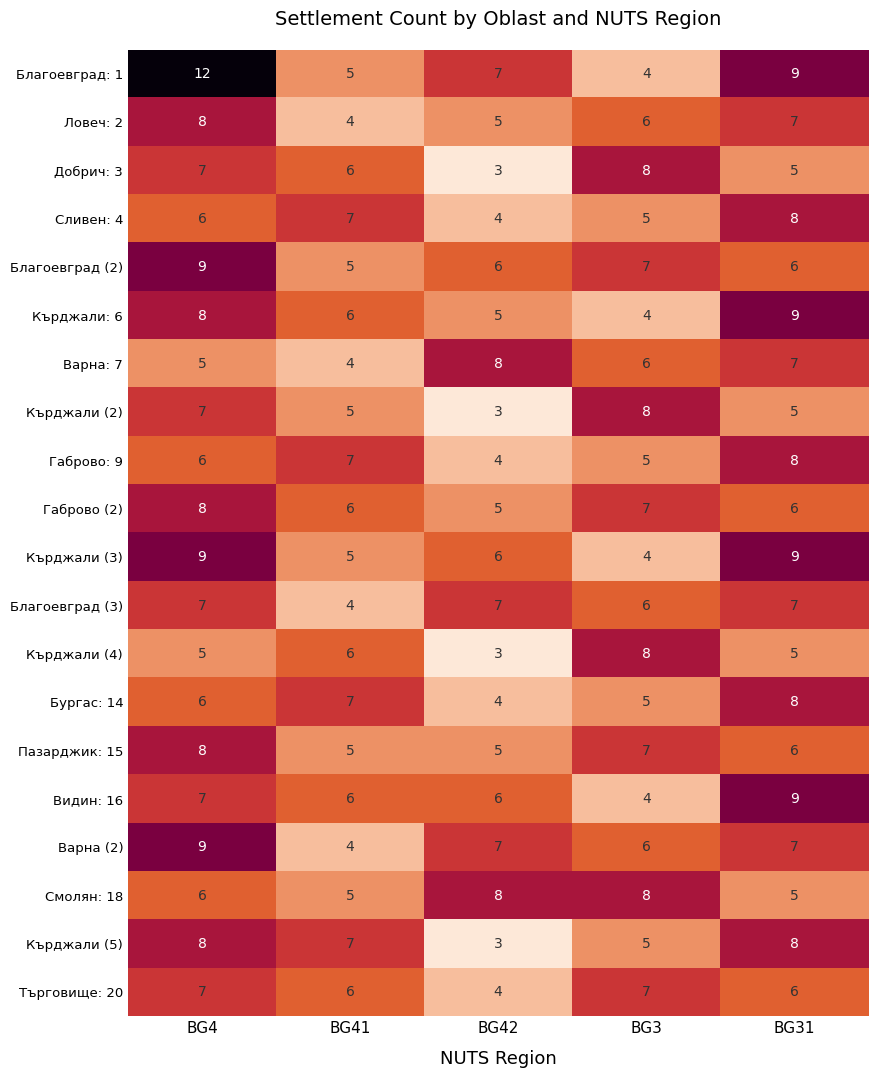

Which label corresponds to the smallest value in the chart?

BG42